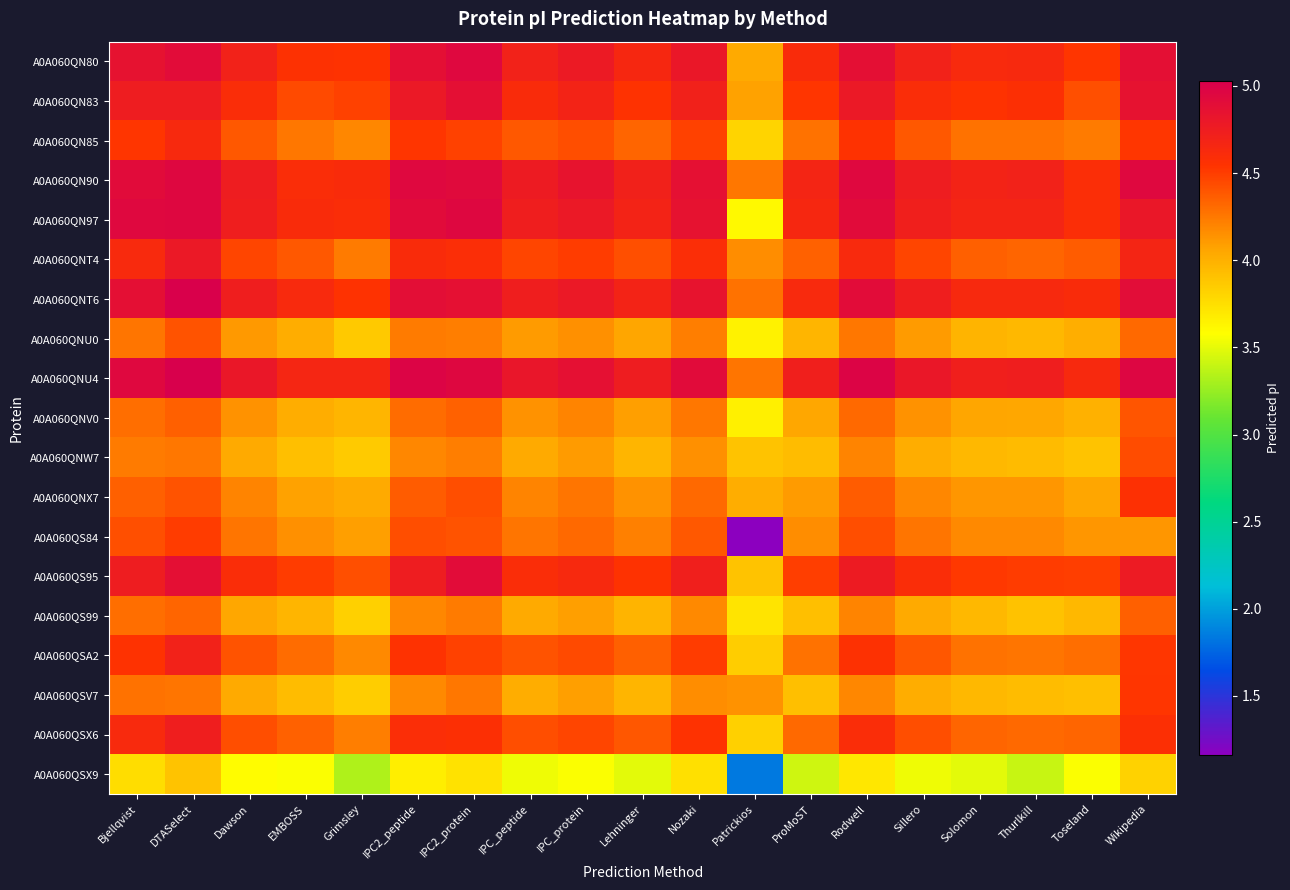

At which category is the sum across all series the highest?

DTASelect